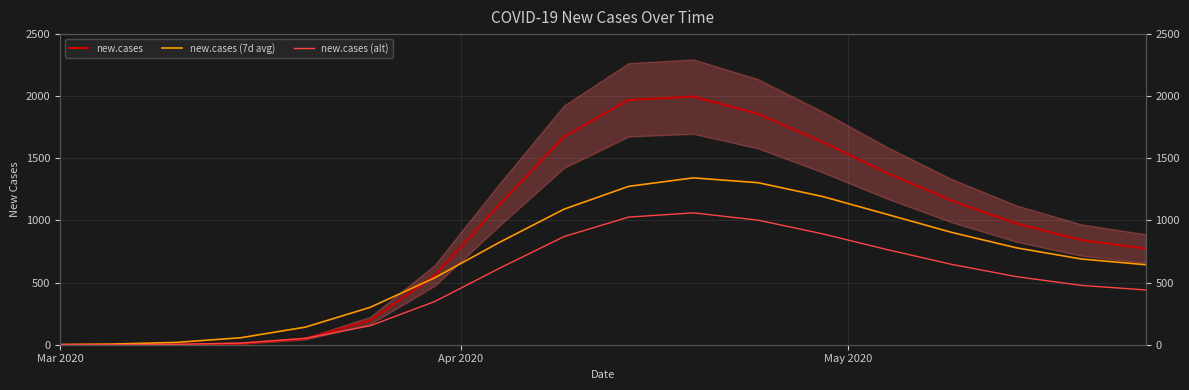

How many categories are shown in the chart?

18